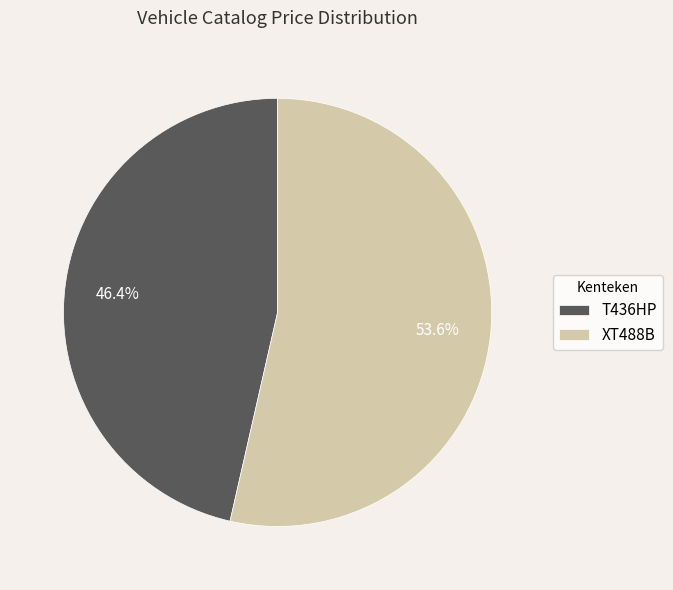

Does XT488B account for over 50% of the chart?

Yes